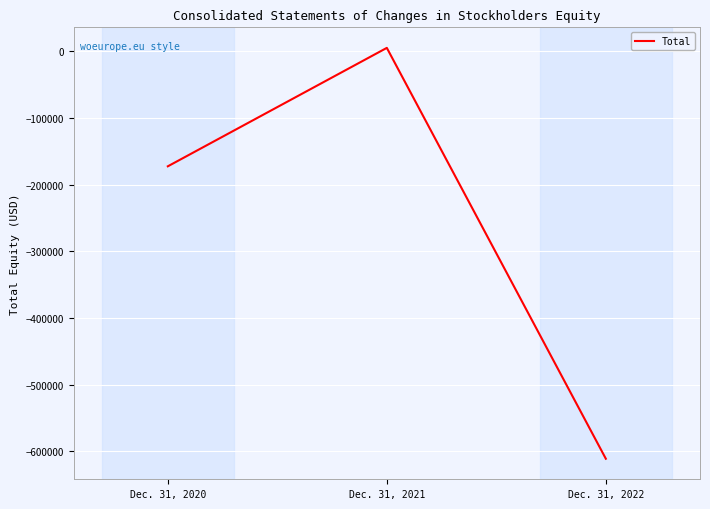

What is the average value?

-259339